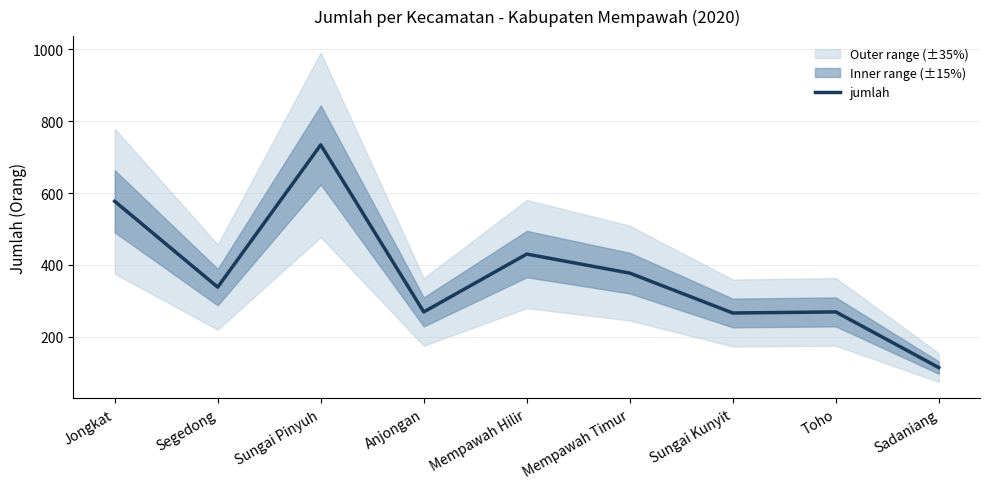

How many data points are less than 338?

4